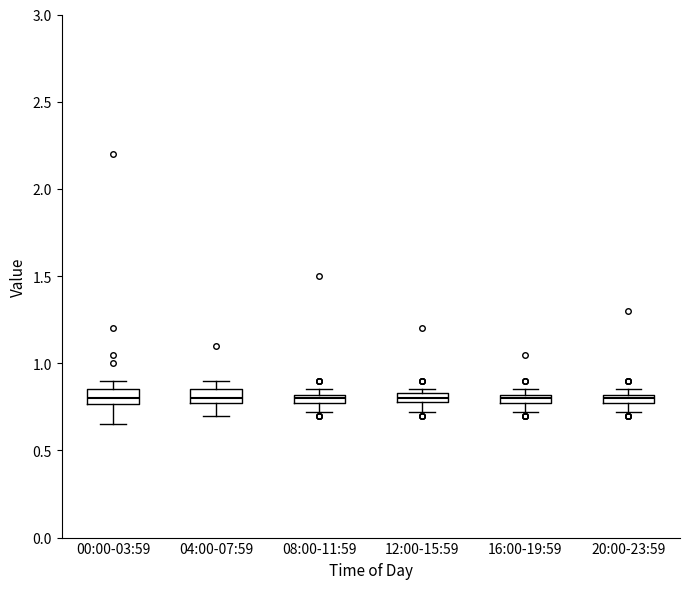

Where does the lower whisker of the box for 20:00-23:59 end on the y-axis? The values are not printed on the chart, so give them approximately, as read against the axis.

0.70